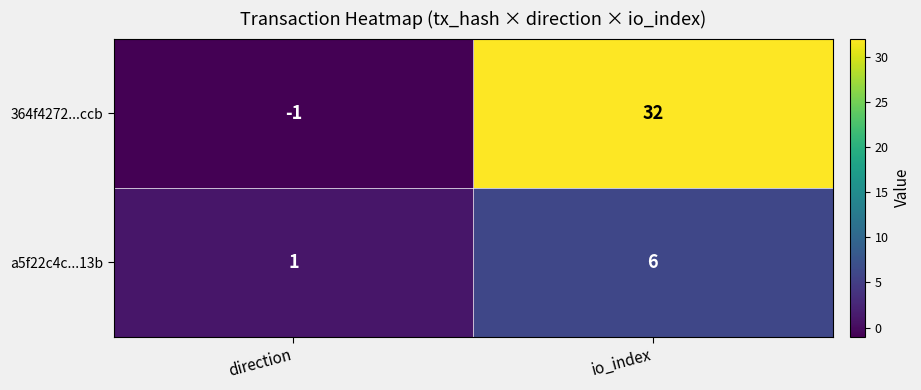

Is it true that 364f4272...ccb equals -2 at direction?

False